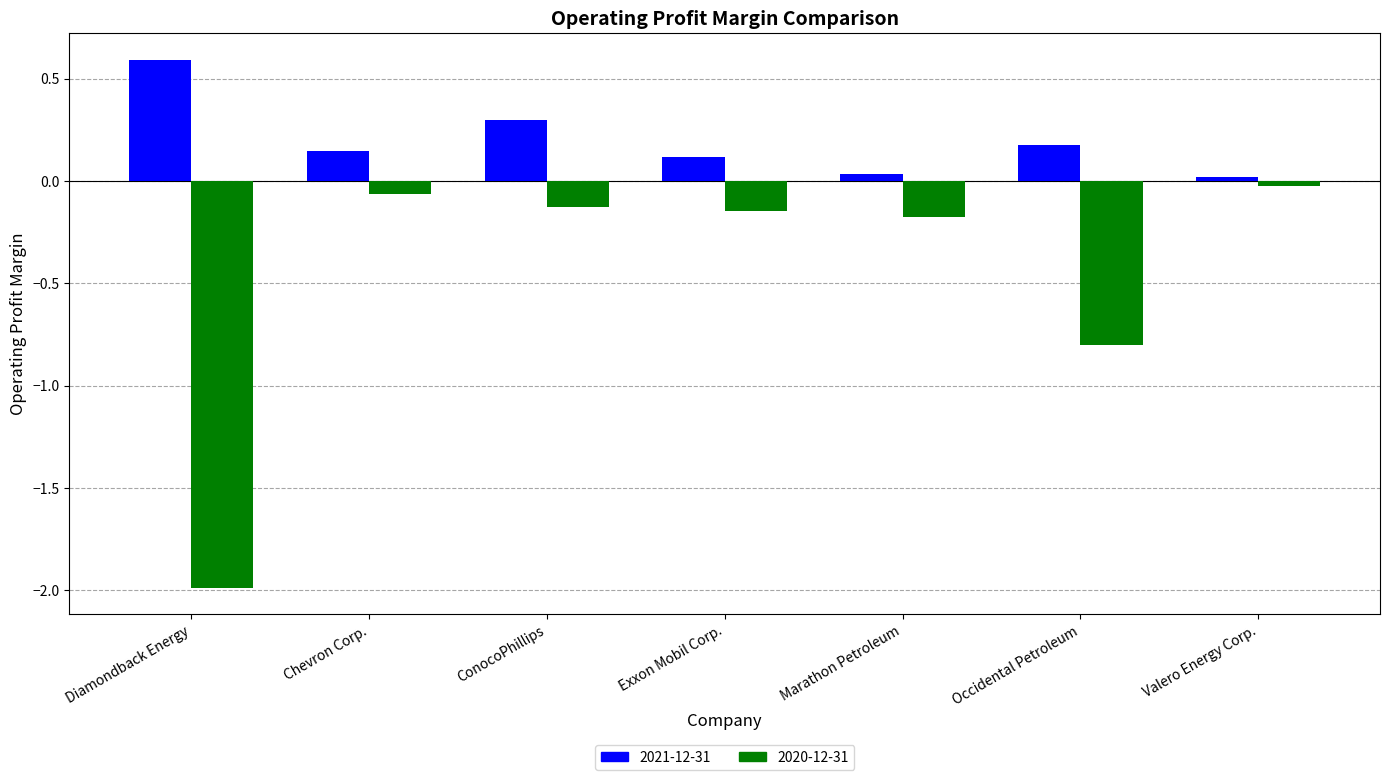

What is the minimum value for 2020-12-31?

-2.0